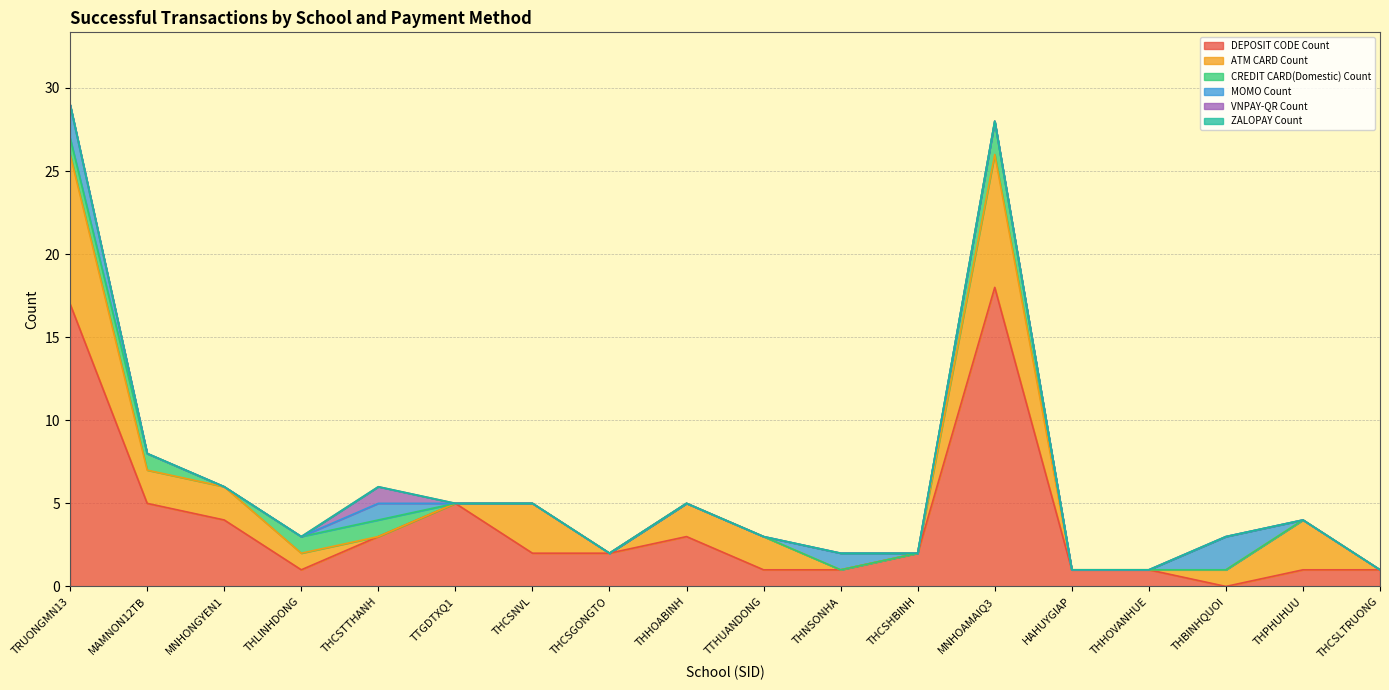

Does the chart have visible grid lines?

Yes